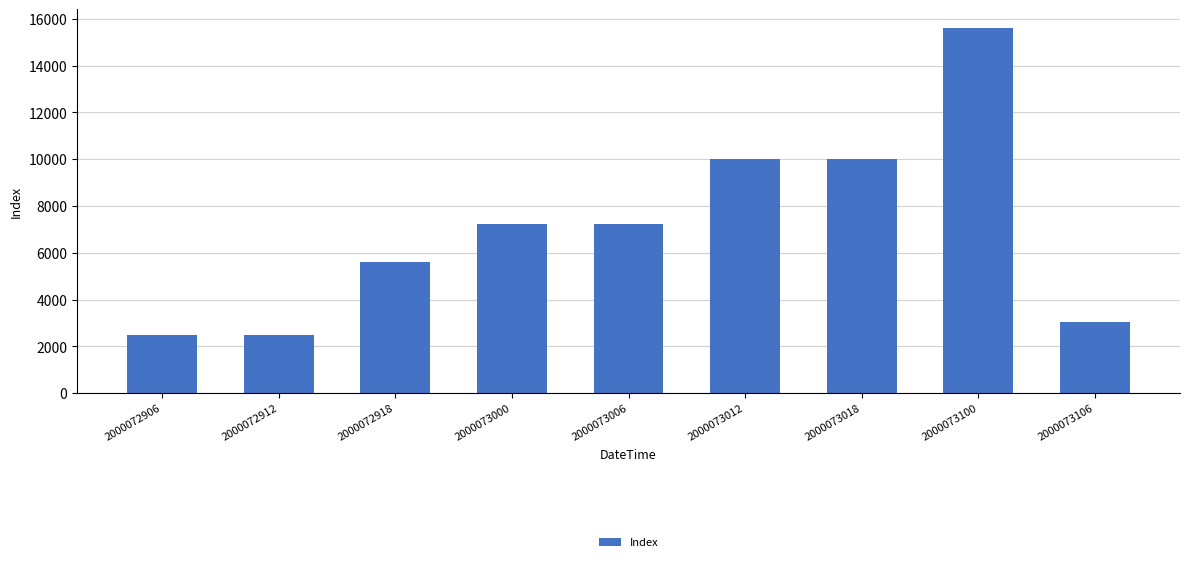

Reading right to left, list all the values displayed in this chart.

3025	15625	10000	10000	7225	7225	5625	2500	2500